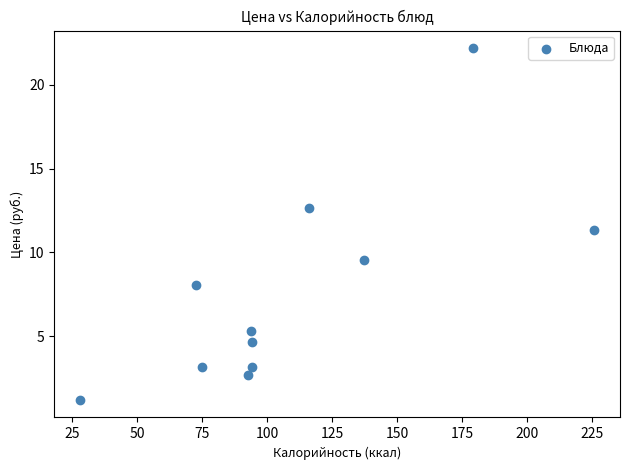

What is the range of X values (max minus min)?

198.0